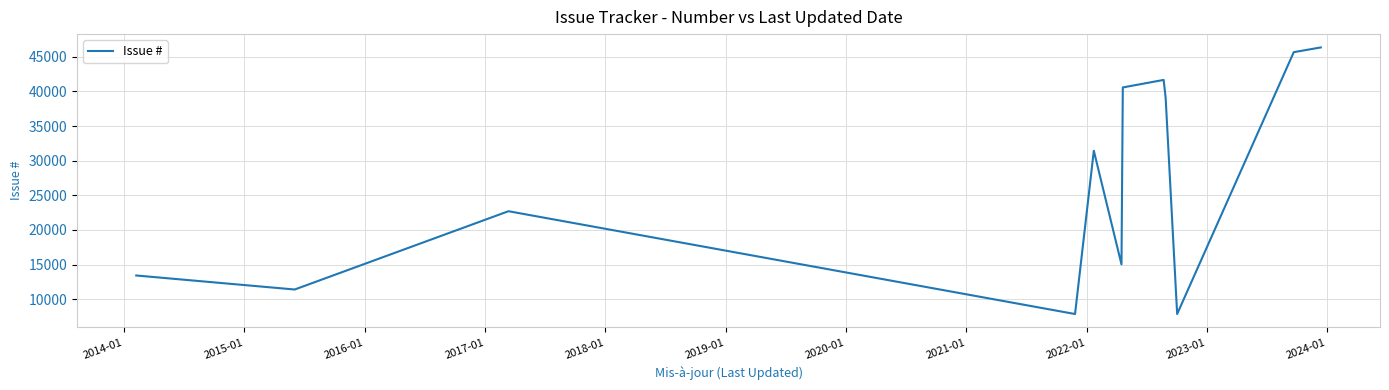

What is the difference between the maximum and minimum values?

38482